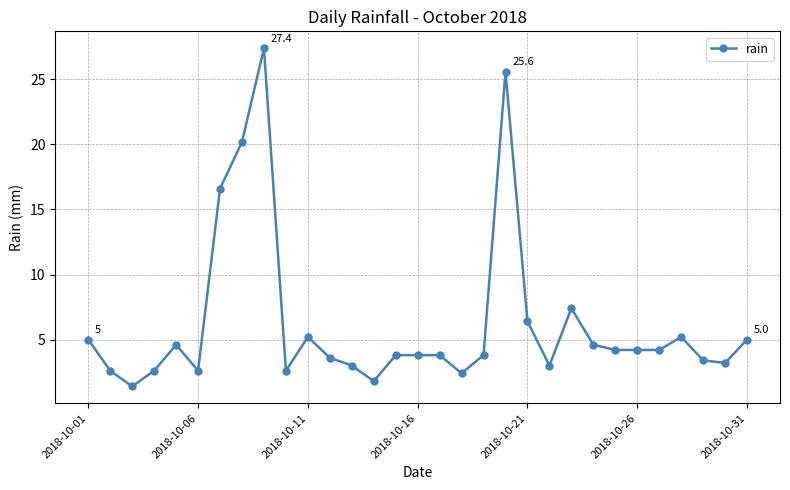

What is the difference between the second highest and minimum values?

24.2